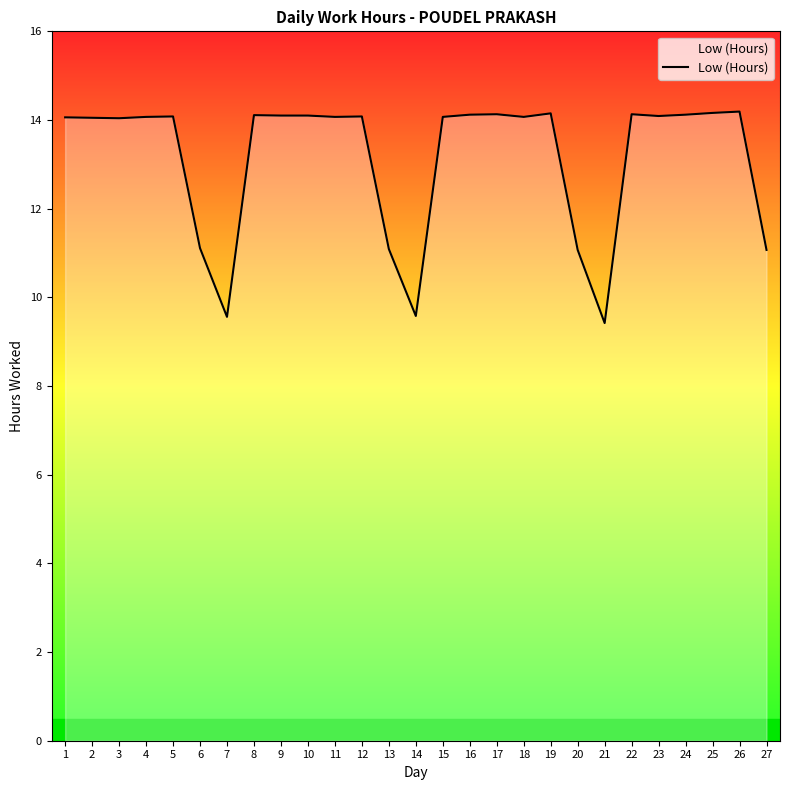

What is the minimum value shown in the chart?

9.4